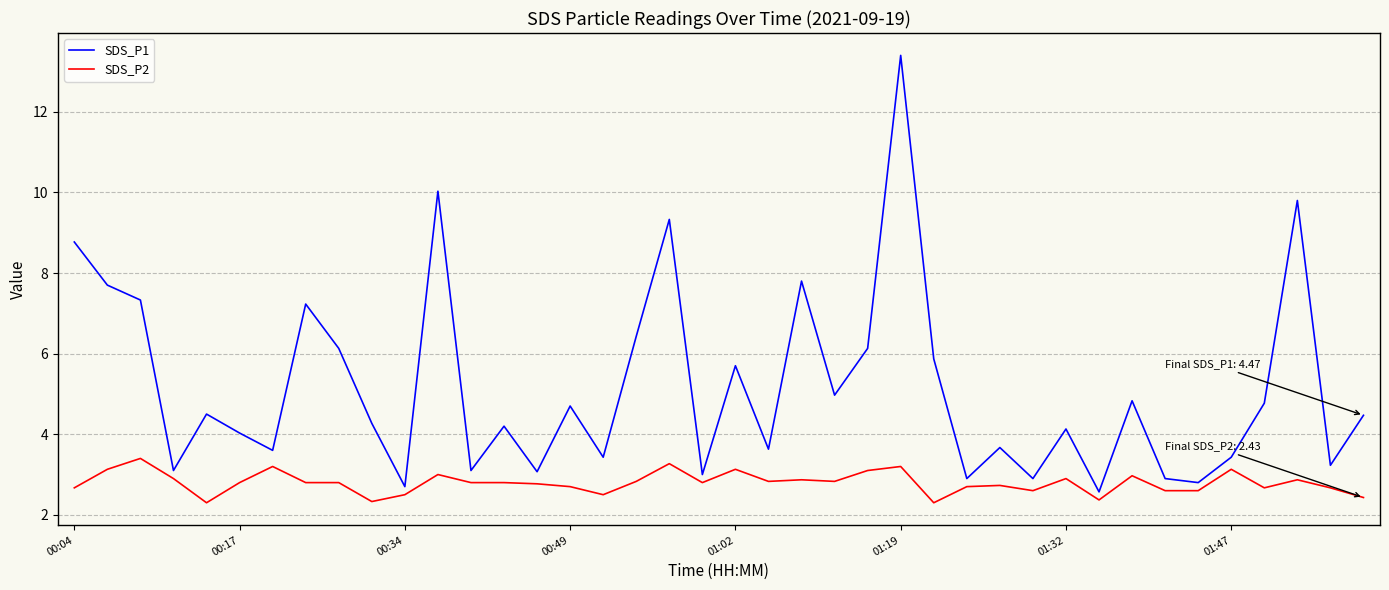

What is the difference between the maximum and minimum values in the SDS_P1 series?

10.8